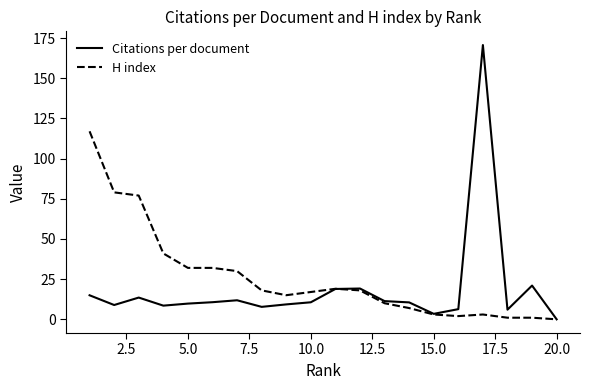

What is the maximum value for Citations per document?

170.7